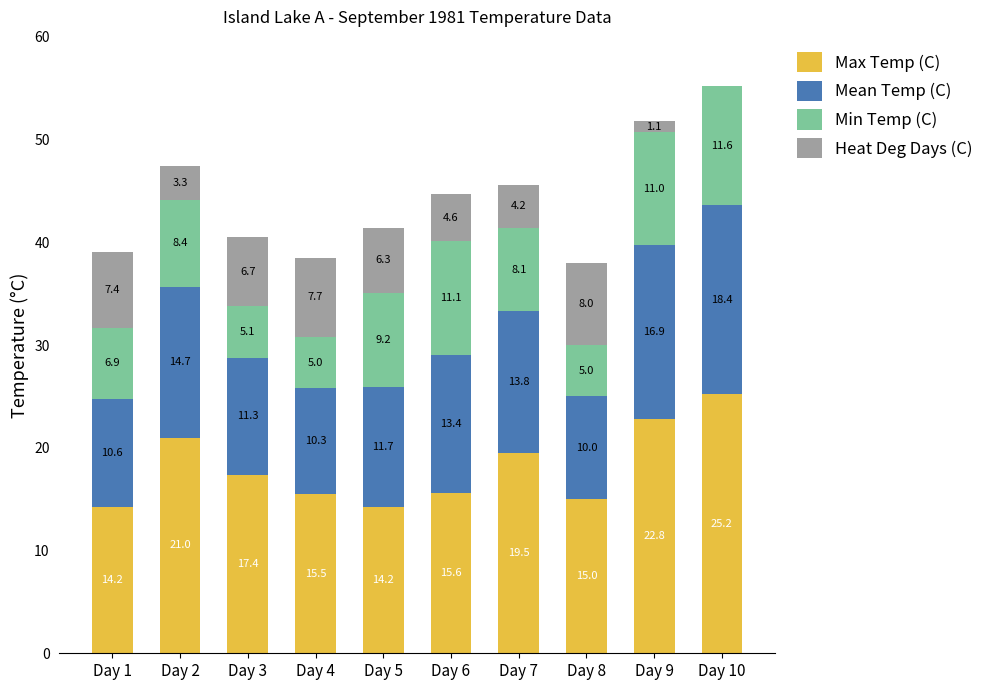

What is the sum of all Max Temp (C) values?

180.4